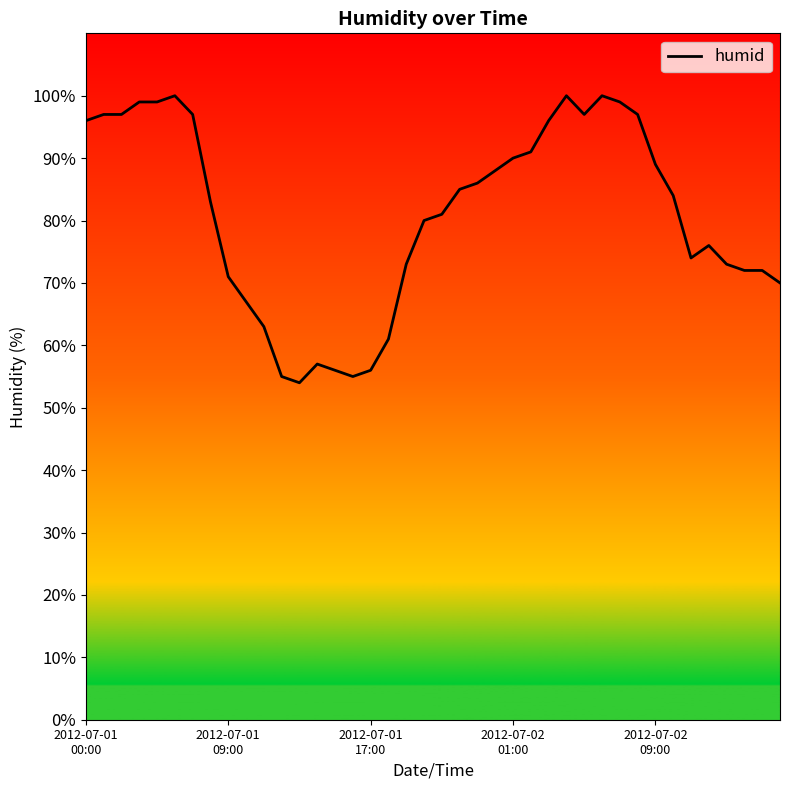

How many lines are shown in the chart?

1